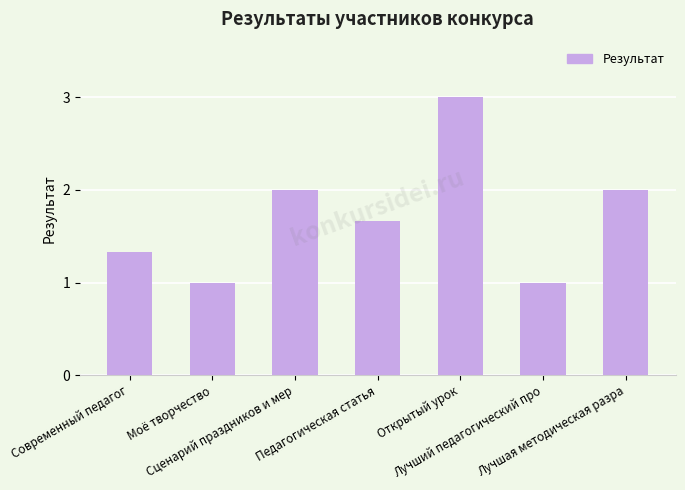

What is the minimum value shown in the chart?

1.0